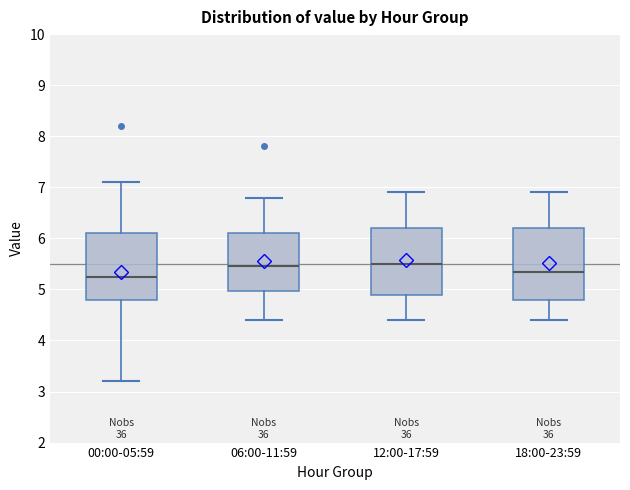

Where is the upper edge of the box for 12:00-17:59 on the y-axis? The values are not printed on the chart, so give them approximately, as read against the axis.

6.2